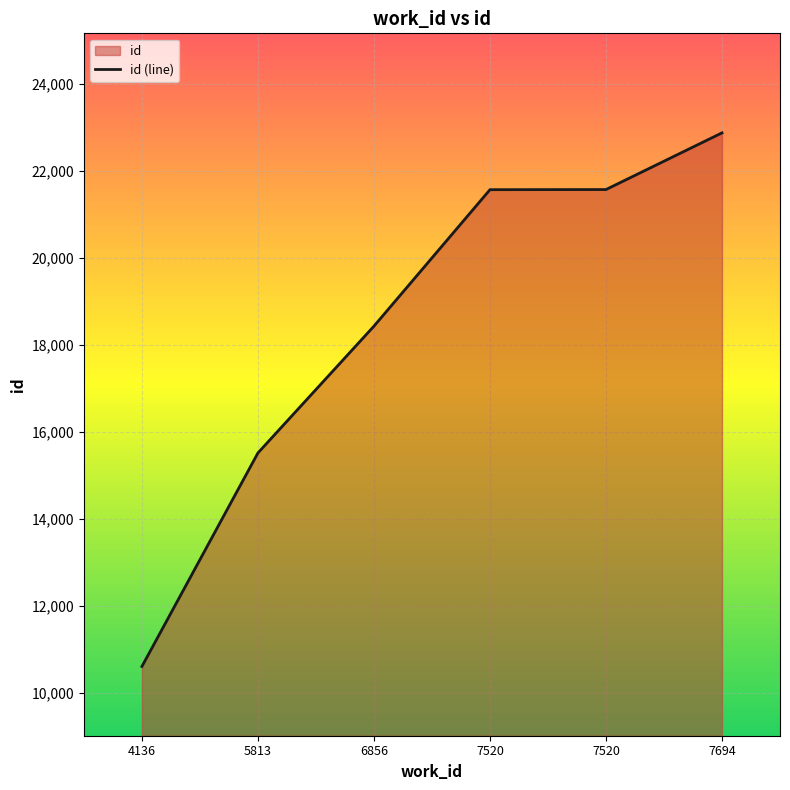

What is the value of the 1st point from the left?

10614